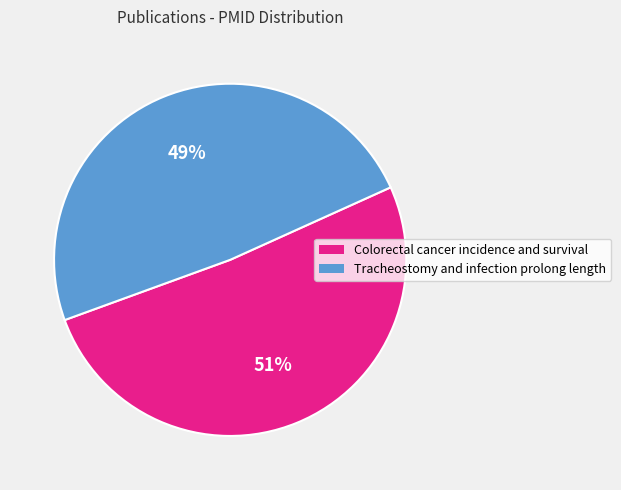

What is the ratio of the value at Colorectal cancer incidence and survival to the value at Tracheostomy and infection prolong length?

1.0